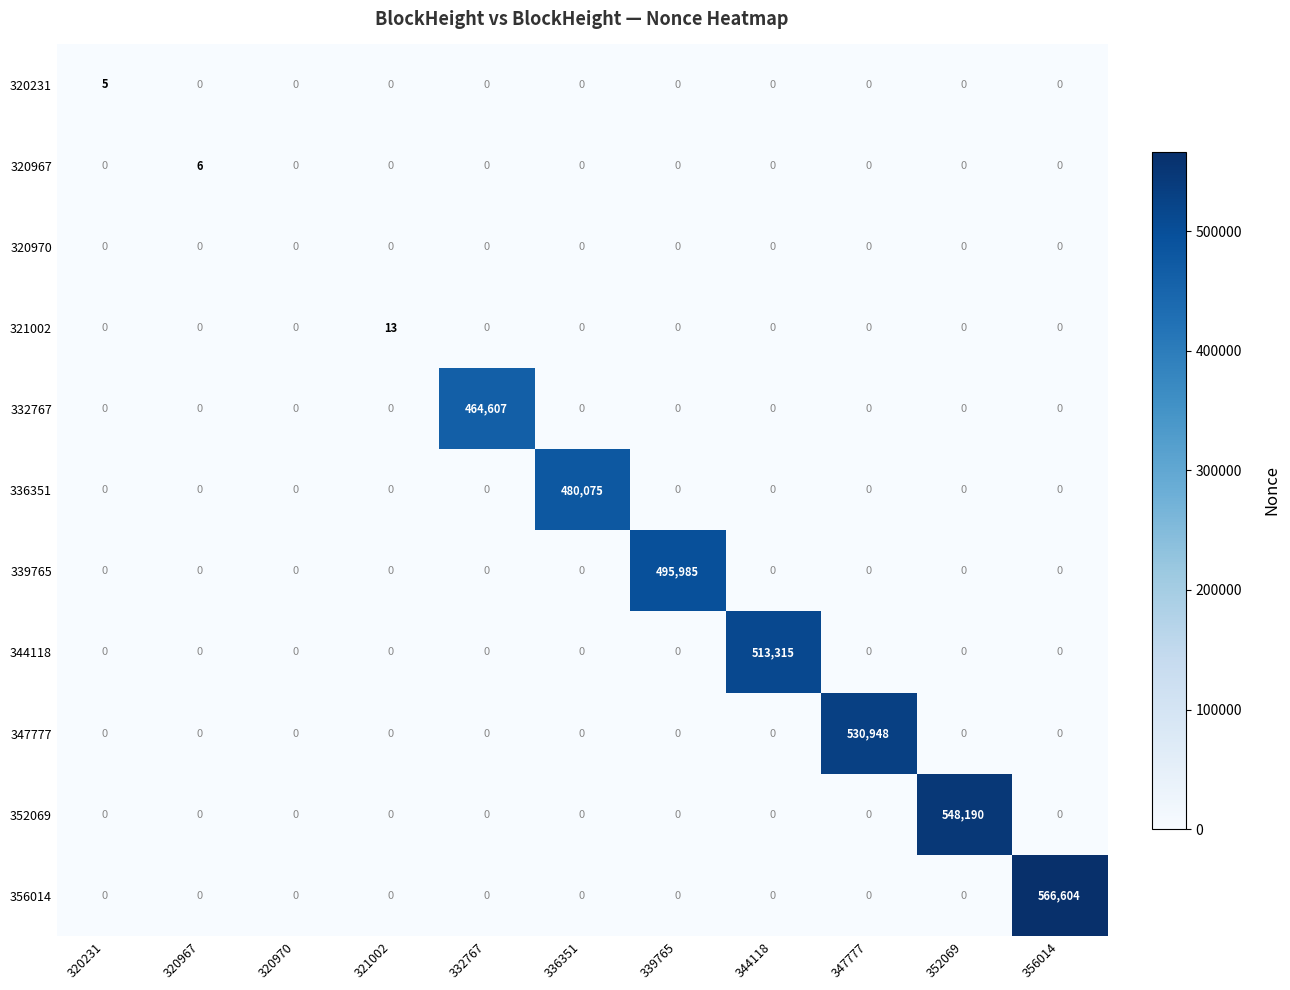

At which label does 352069 reach its peak?

352069